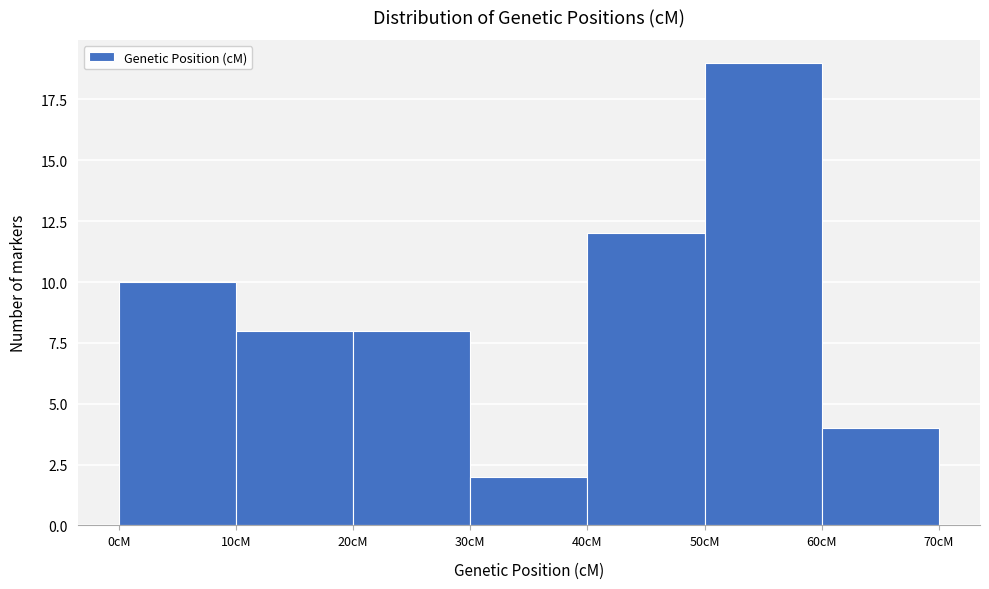

Reading left to right, list every bar in this chart as the range it spans on the x-axis followed by its height. The values are not printed on the chart, so give them approximately, as read against the axis.

0 to 10: 10
10 to 20: 8
20 to 30: 8
30 to 40: 2
40 to 50: 12
50 to 60: 19
60 to 70: 4